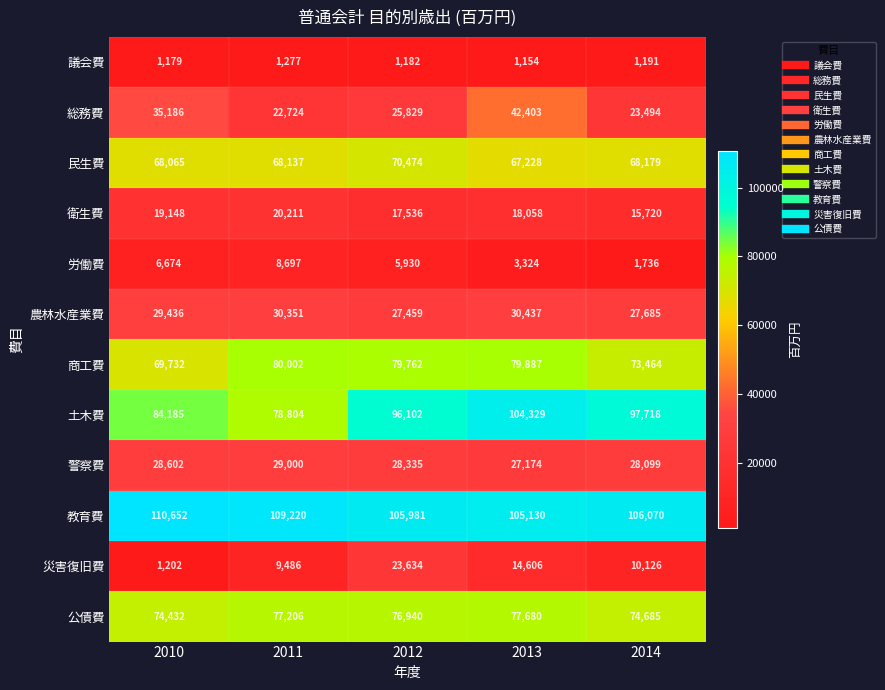

True or false: 商工費 has a value of 96011 at 2010.

False